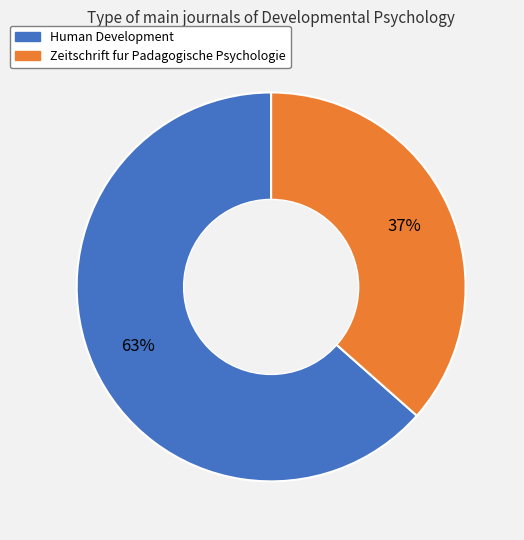

Is there a majority slice in this chart?

Yes